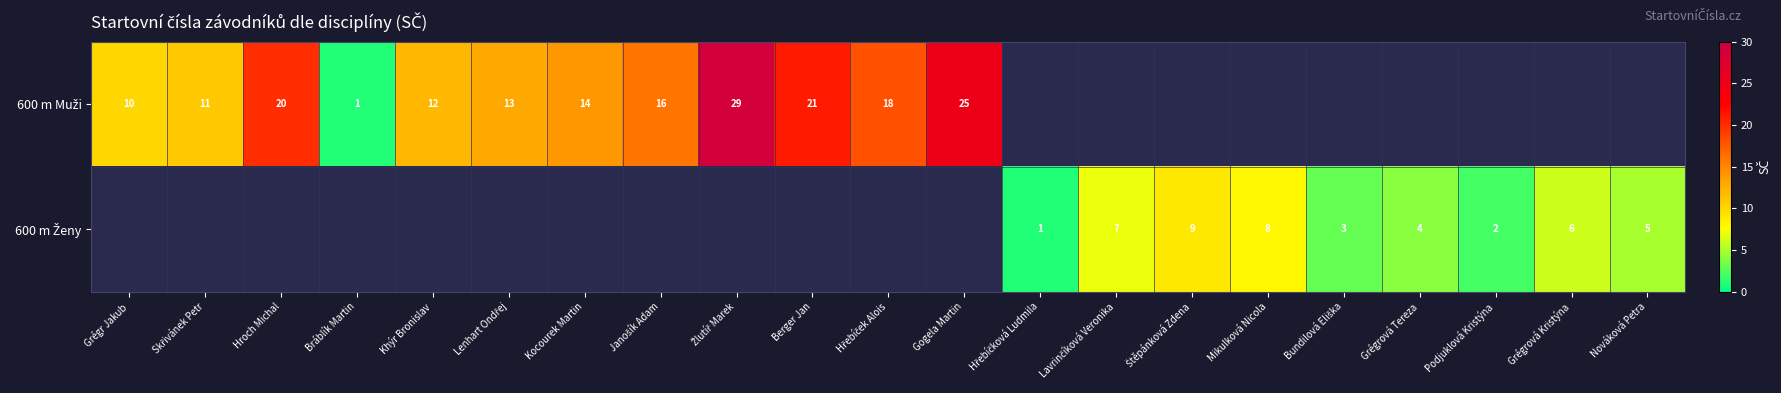

At how many categories does at least one series exceed 23?

2